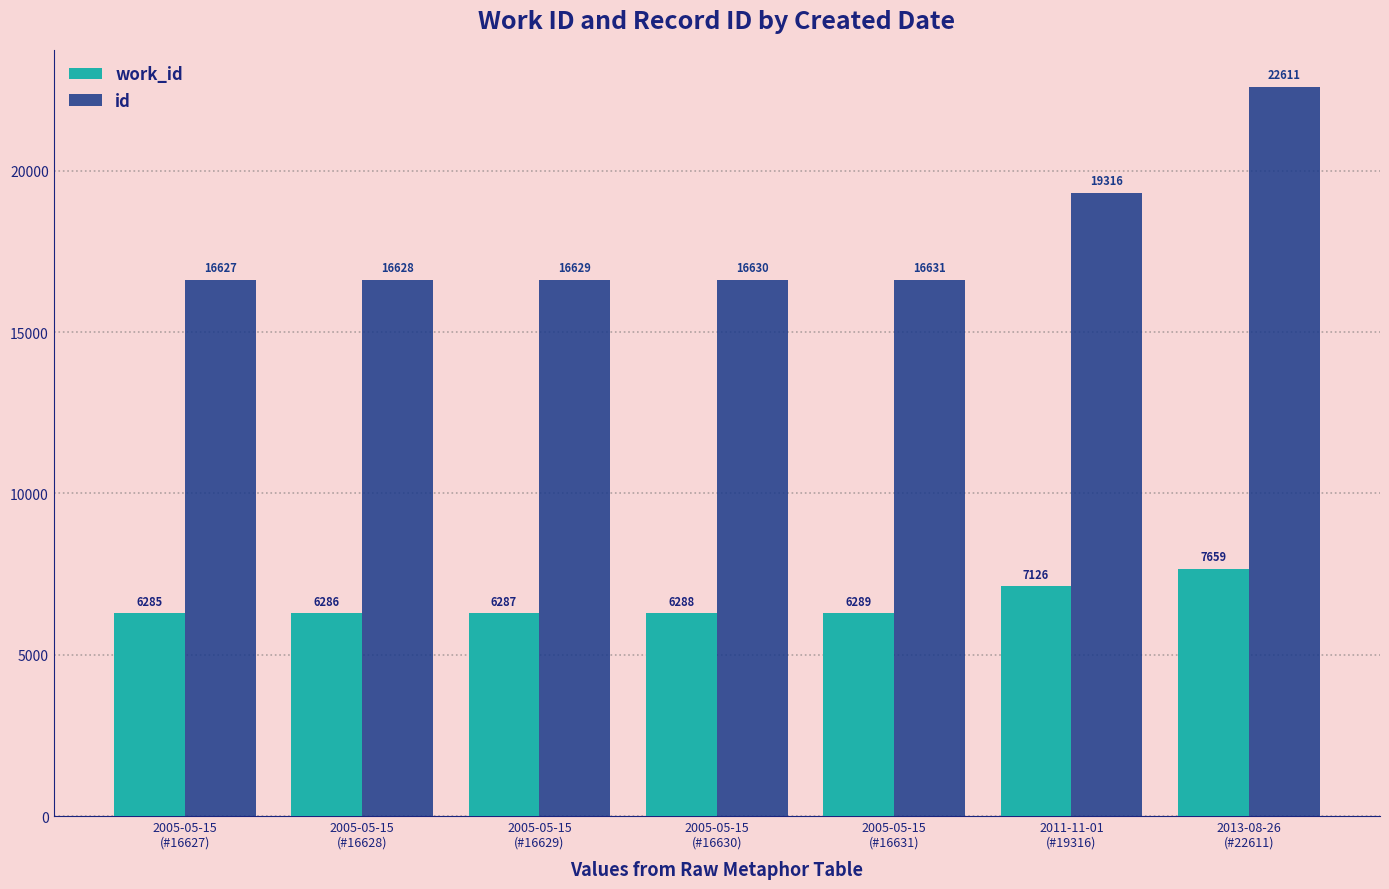

Where is id nearest to the value 19619?

2011-11-01
(#19316)